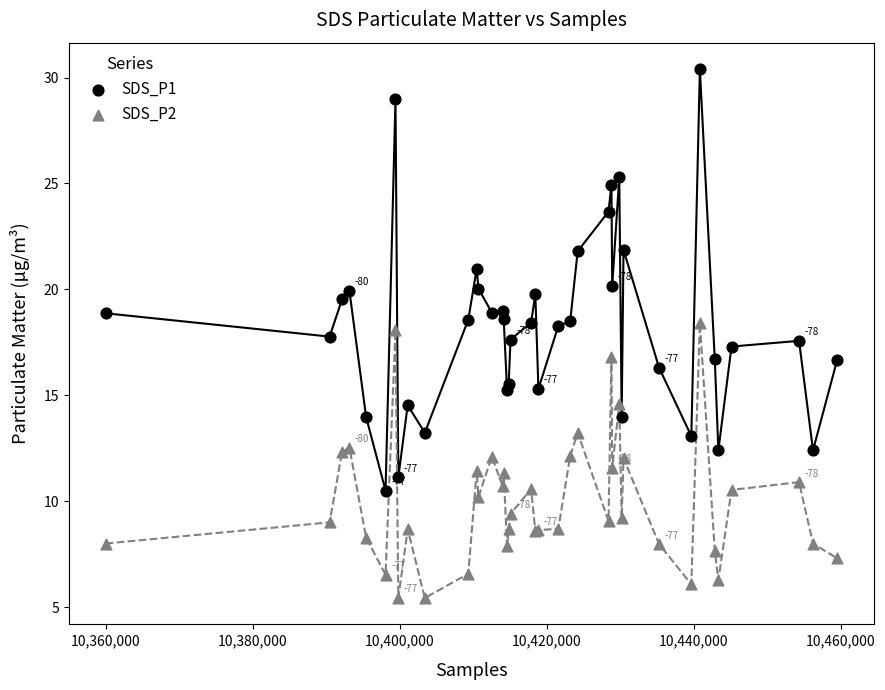

Which series has the widest spread of Y values?

SDS_P1